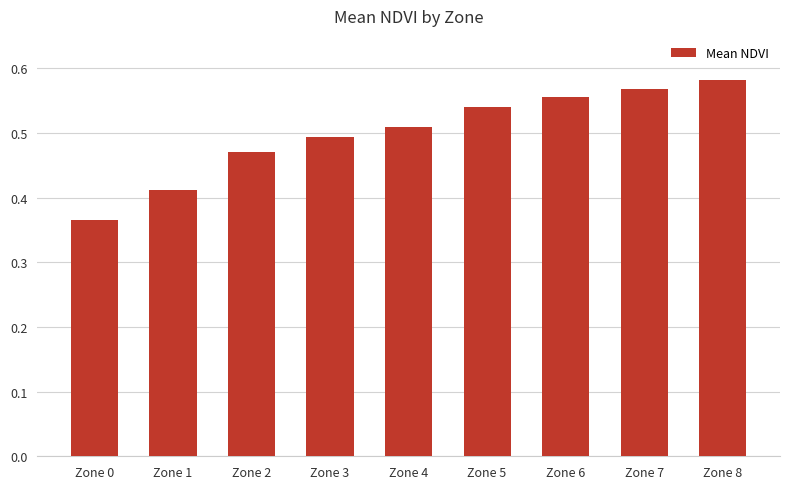

True or false: the data shows 0.5 at Zone 2.

True